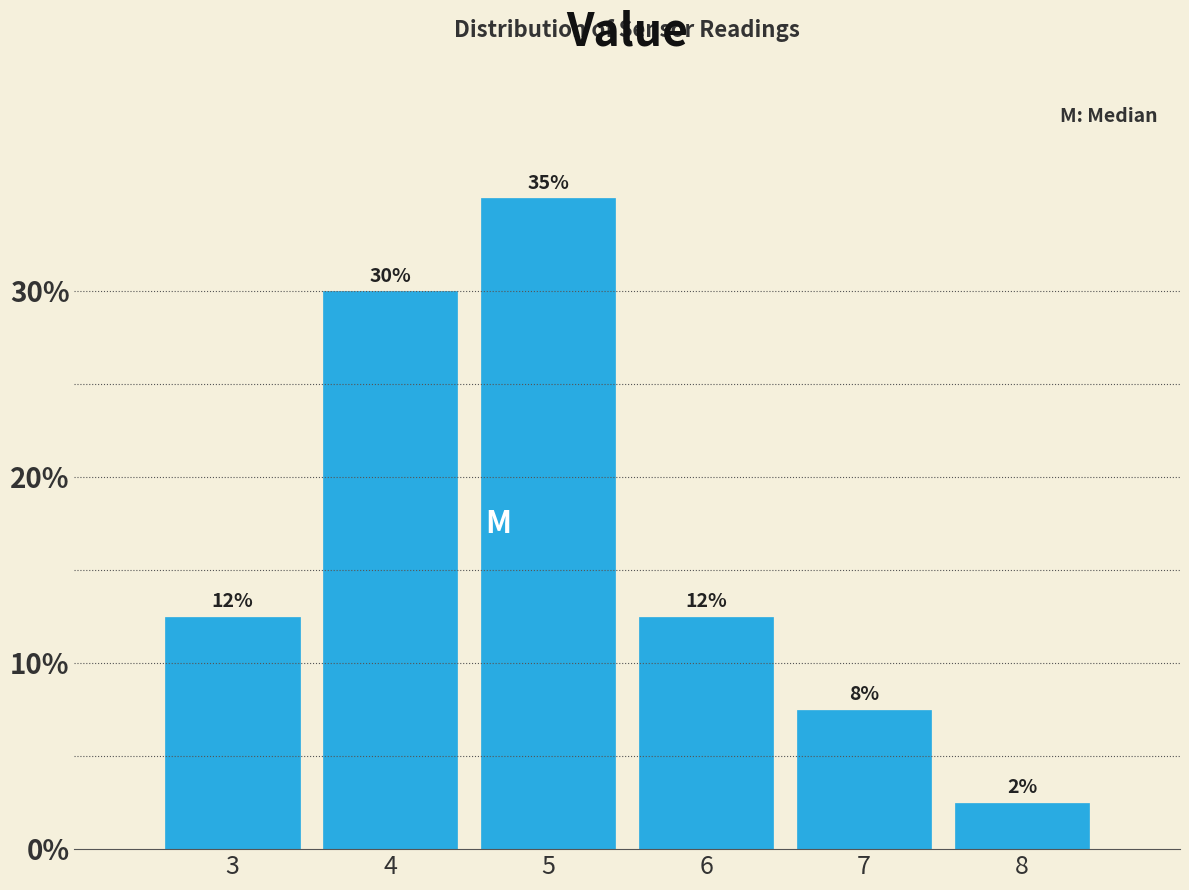

How many bars are there in total?

6